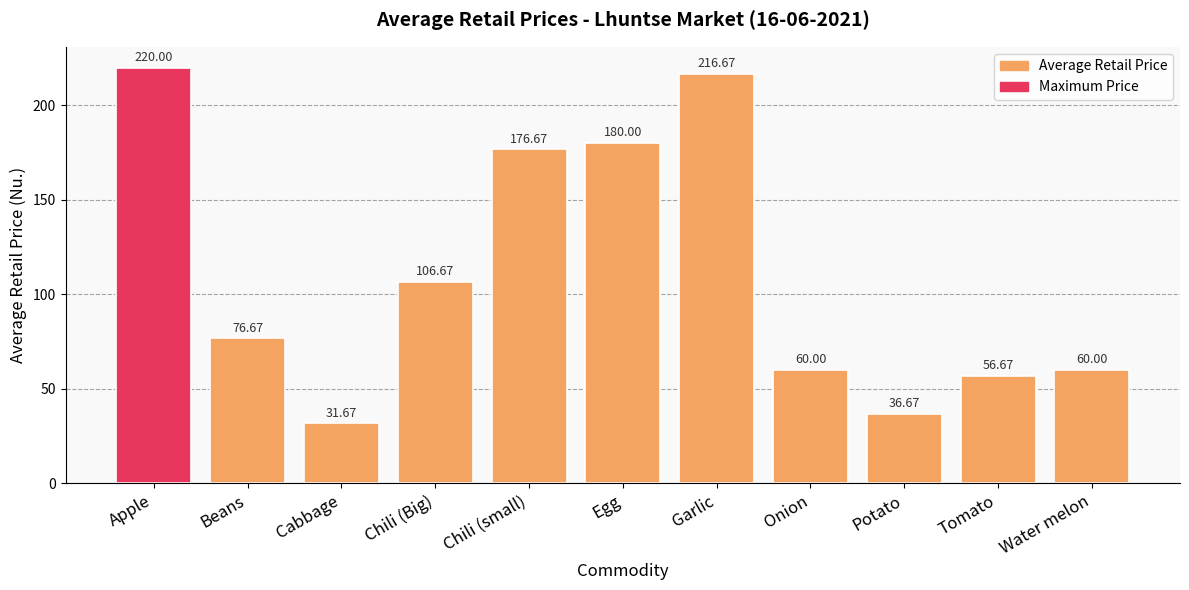

How many values exceed 76?

6